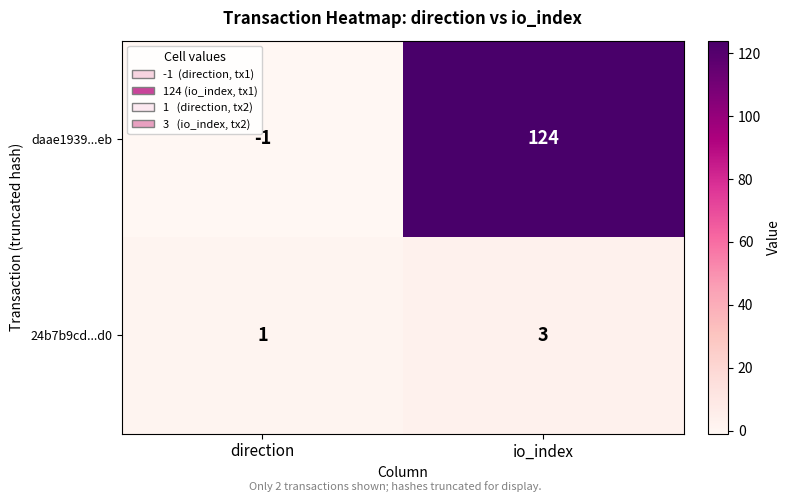

What is the greatest value displayed?

124